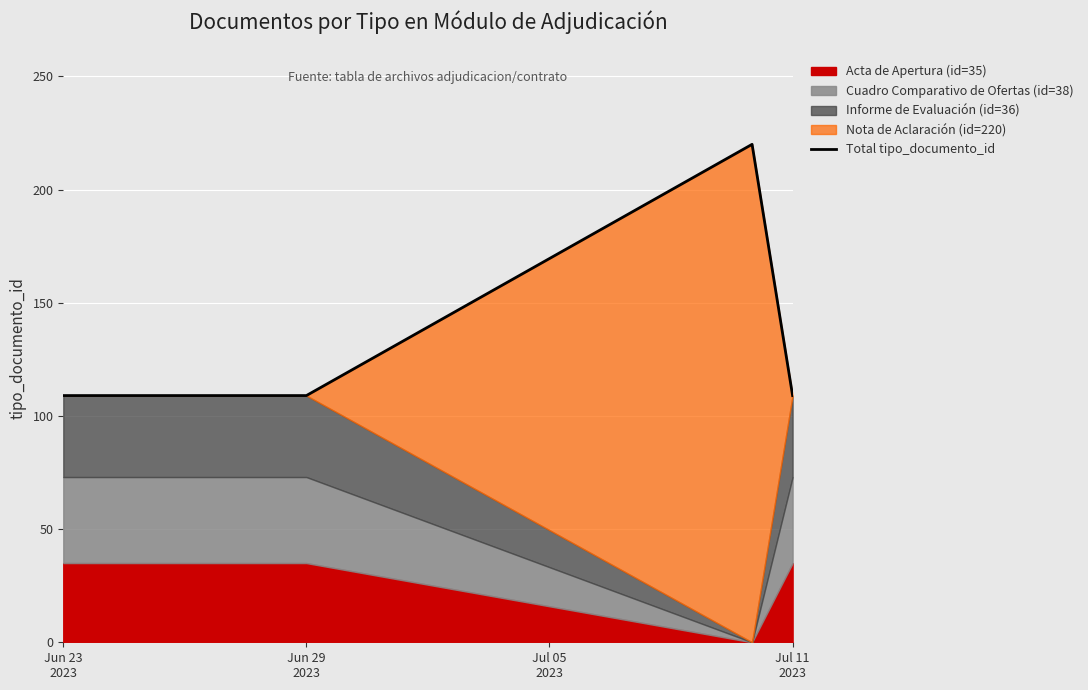

Where is the data nearest to the value 164?

Jun 23
2023